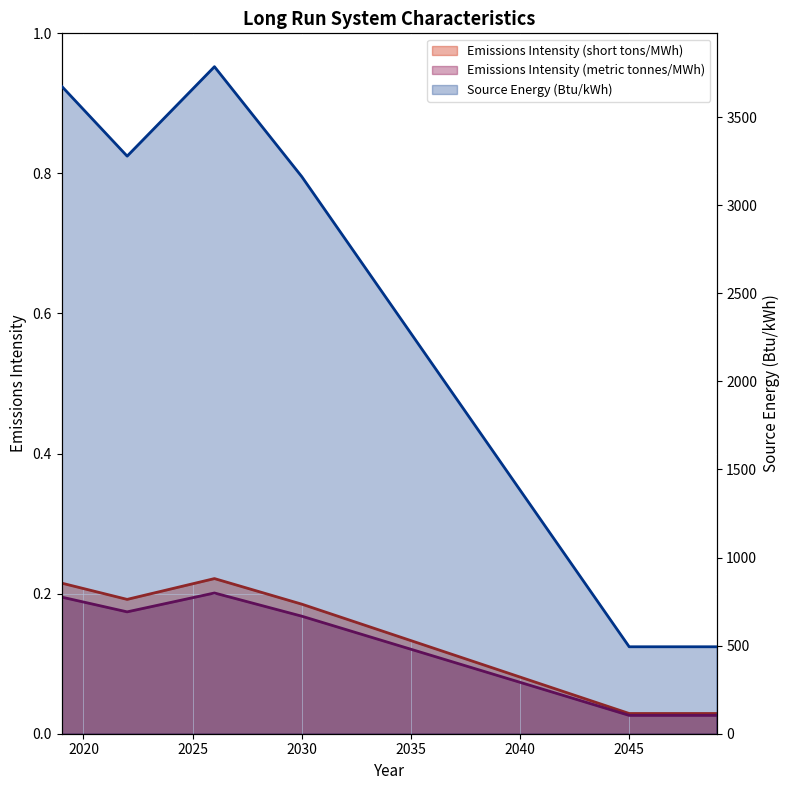

Which series has the widest spread of values?

Emissions Intensity (metric tonnes/MWh)